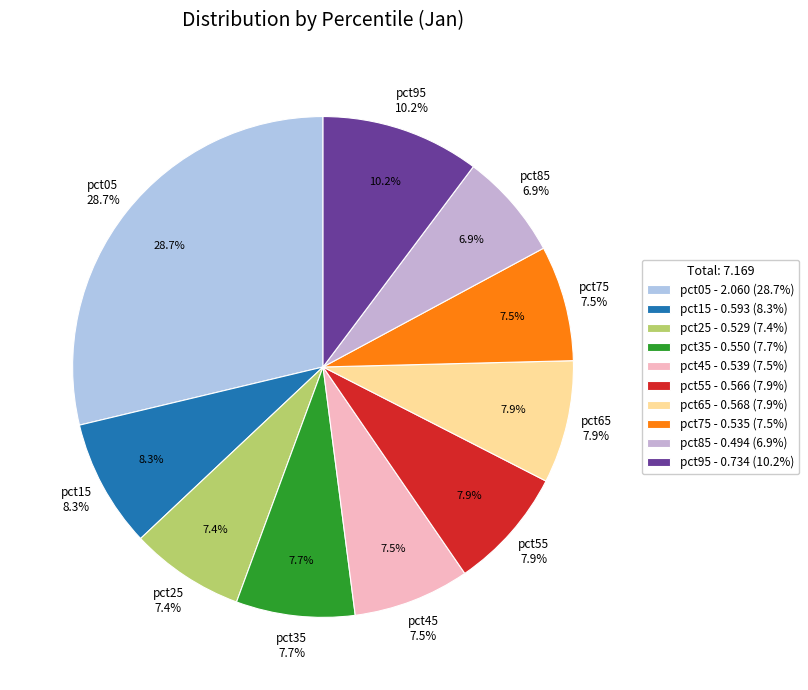

To the nearest percent, what is the average slice percentage?

10%